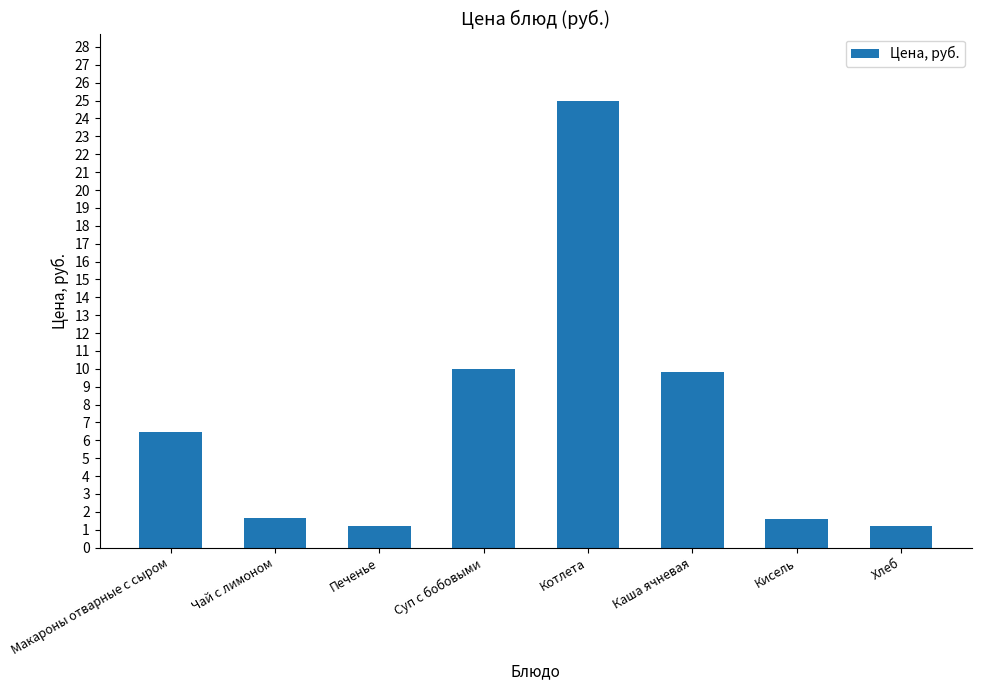

What is the sum of all values?

56.9